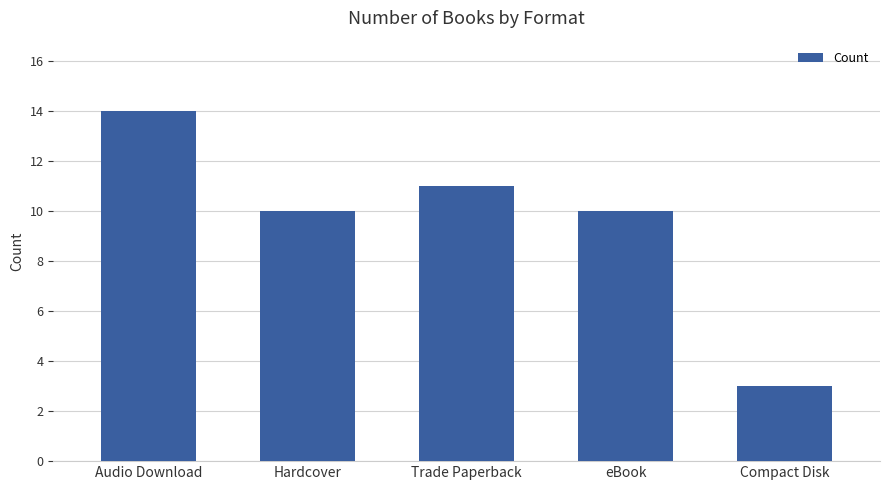

The value at Audio Download is 14. True or false?

True